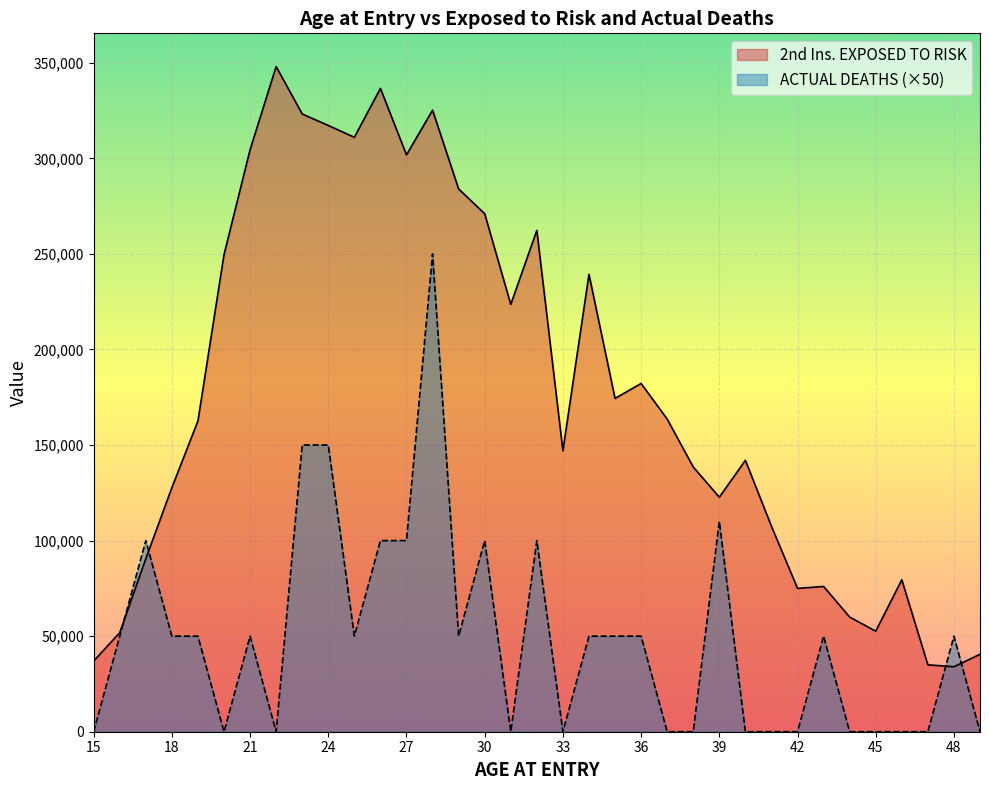

Between which two adjacent categories do ACTUAL DEATHS and 2nd Ins. EXPOSED TO RISK first intersect?

16 and 17